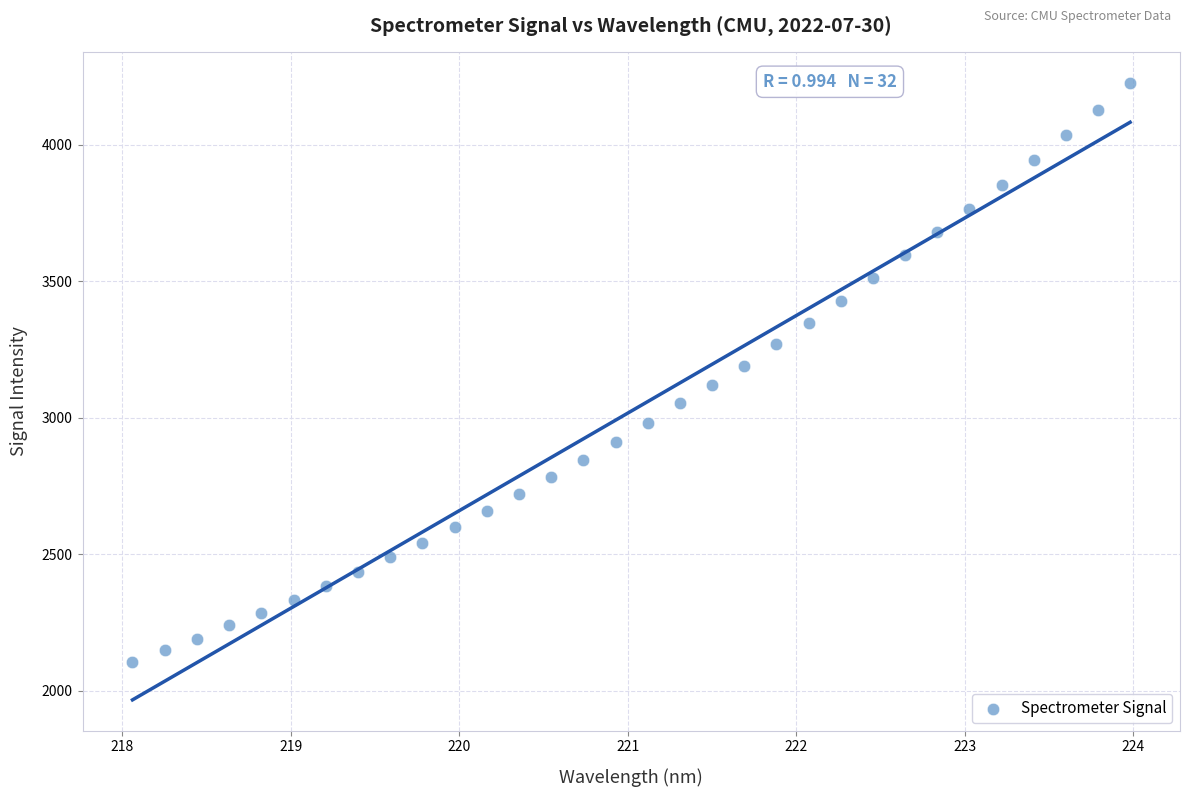

What is the range of X values (max minus min)?

5.9